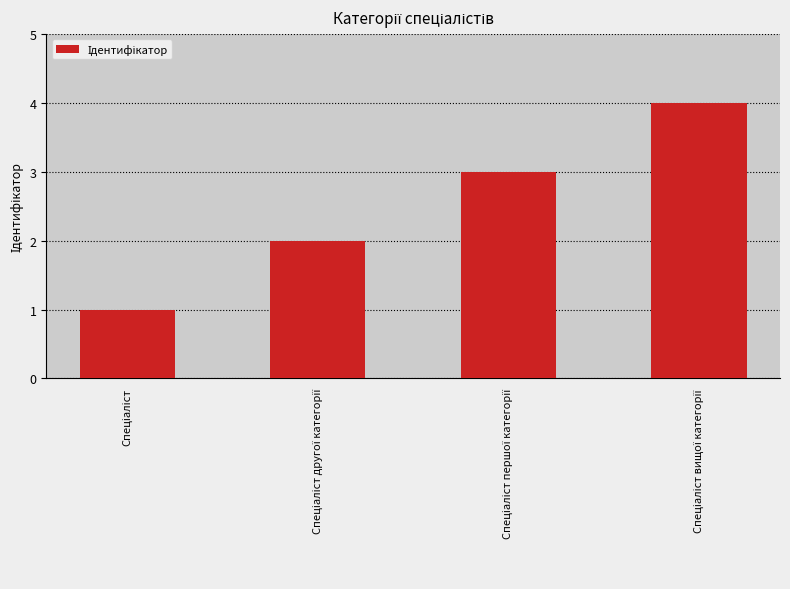

What is the sum of all values?

10